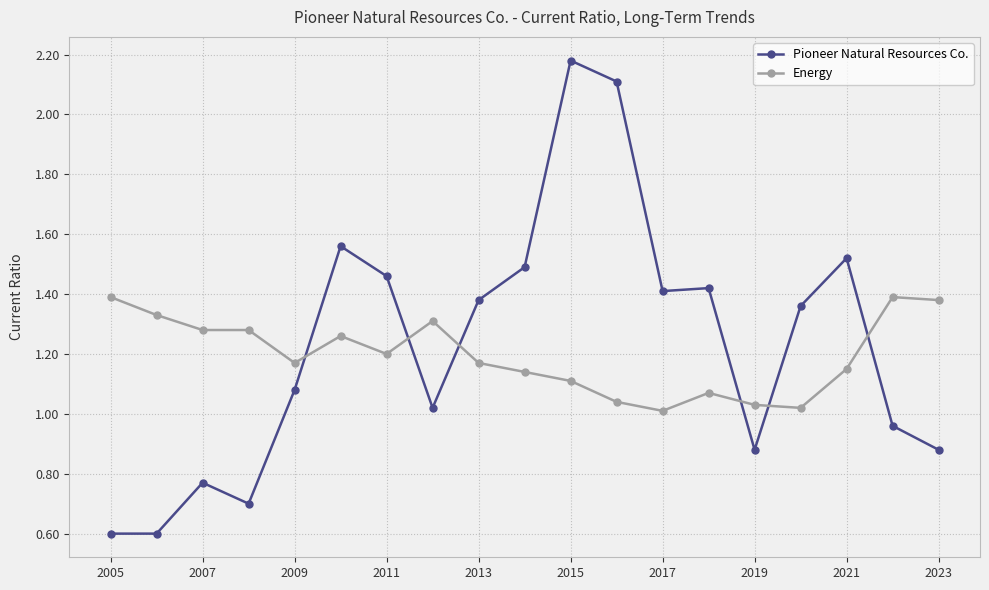

What is the minimum value shown in the chart?

0.6